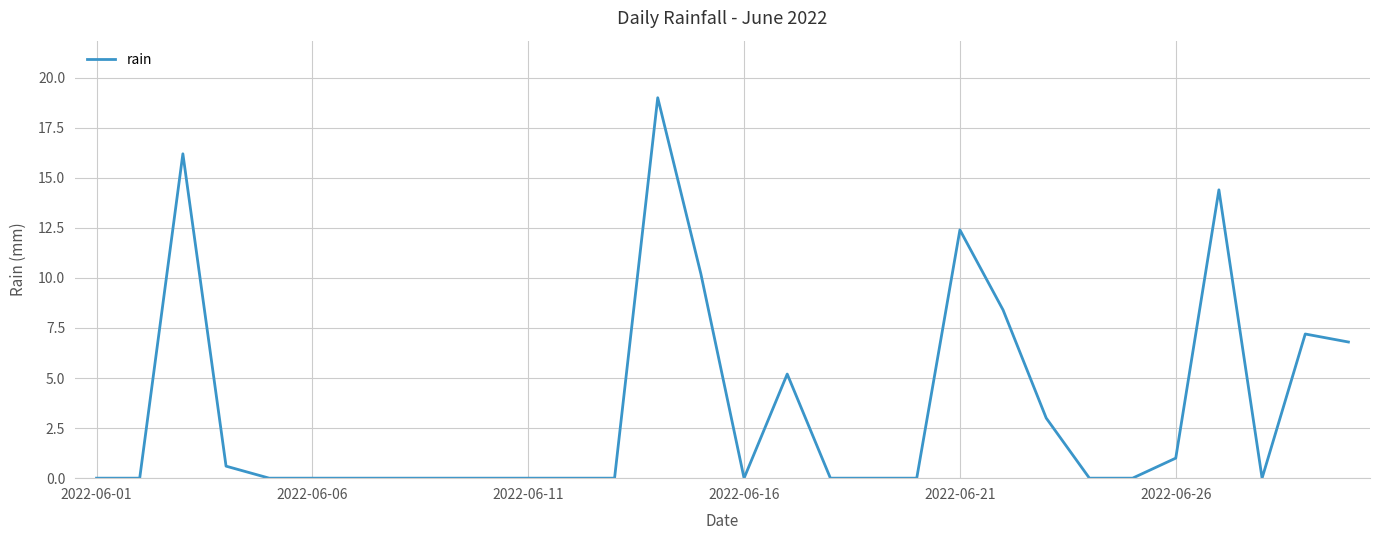

Is this an area chart (filled region under the line)?

No